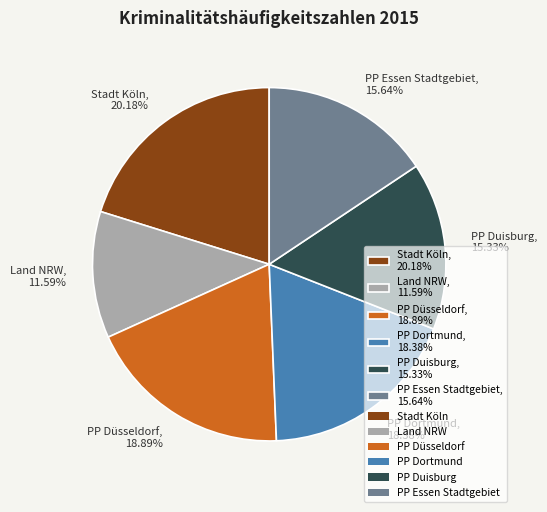

What percentage is the Land NRW slice, to the nearest percent?

12%